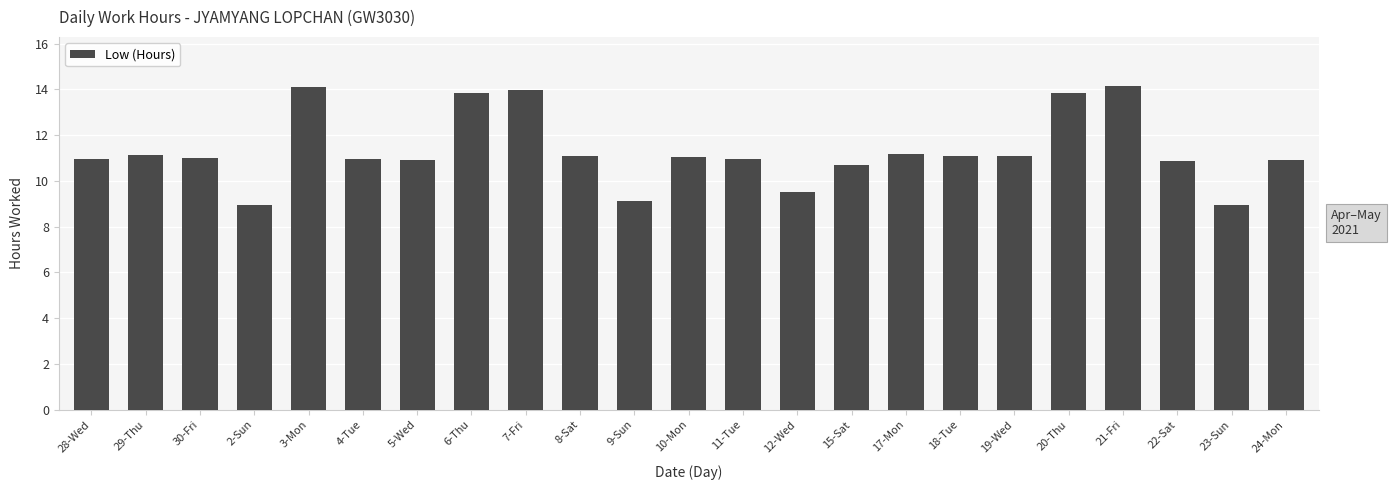

True or false: the data shows 11.0 at 28-Wed.

True